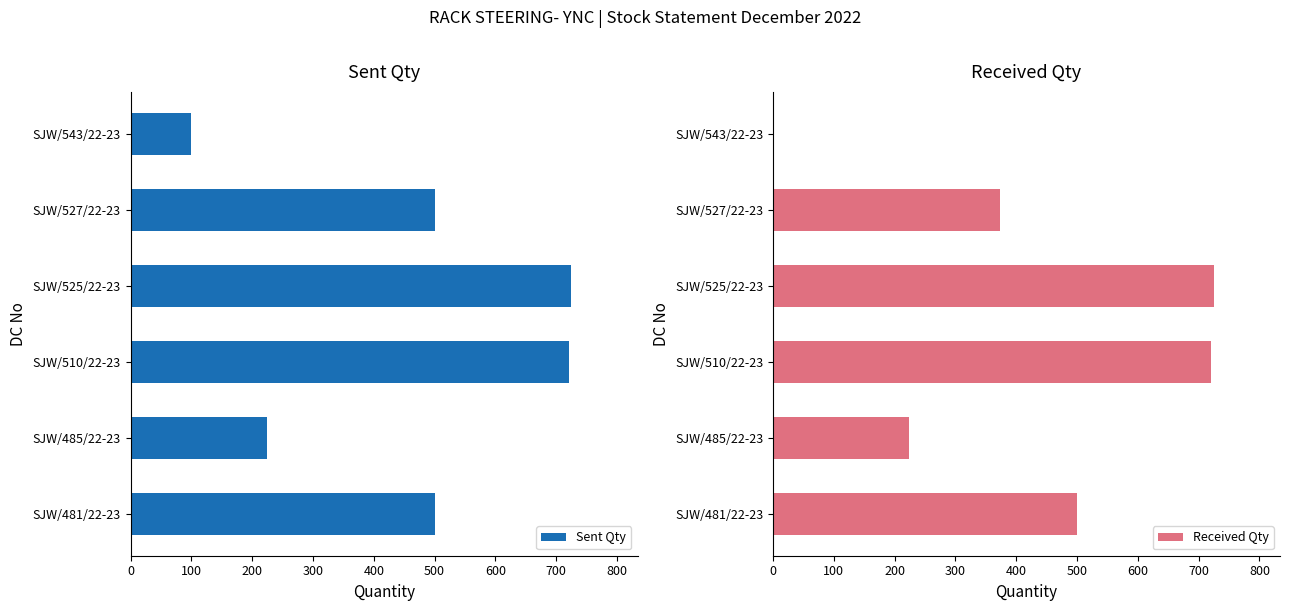

Reading right to left, what are all the values shown in this chart?

Sent Qty: 100	500	725	721	224	500
Received Qty: 0	373	725	721	224	500